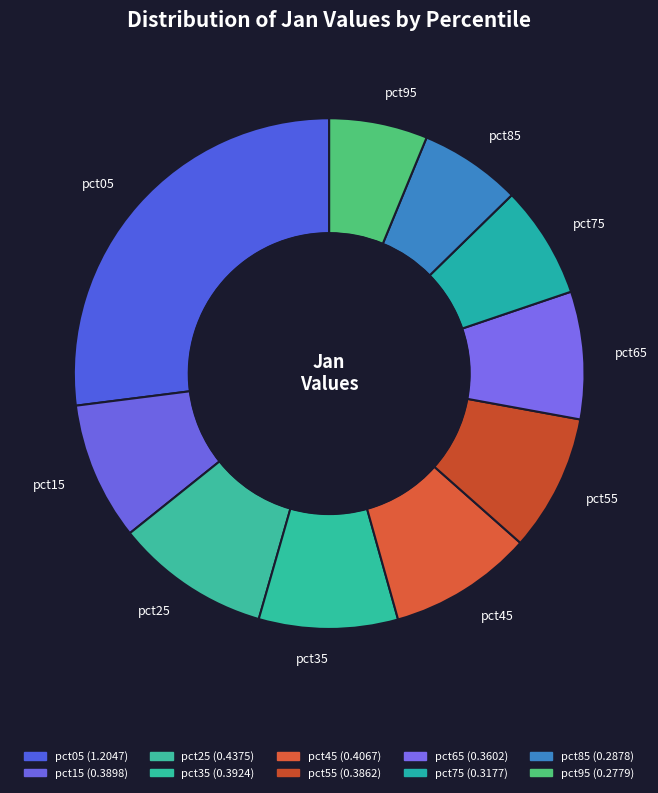

What percentage is NOT represented by pct15?

91.3%